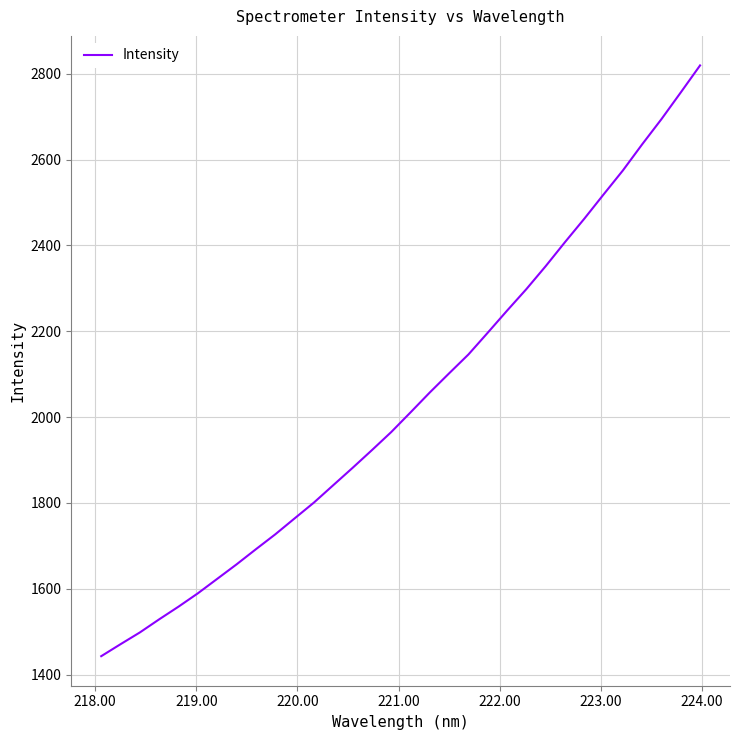

What is the difference between the maximum and minimum values?

1376.1